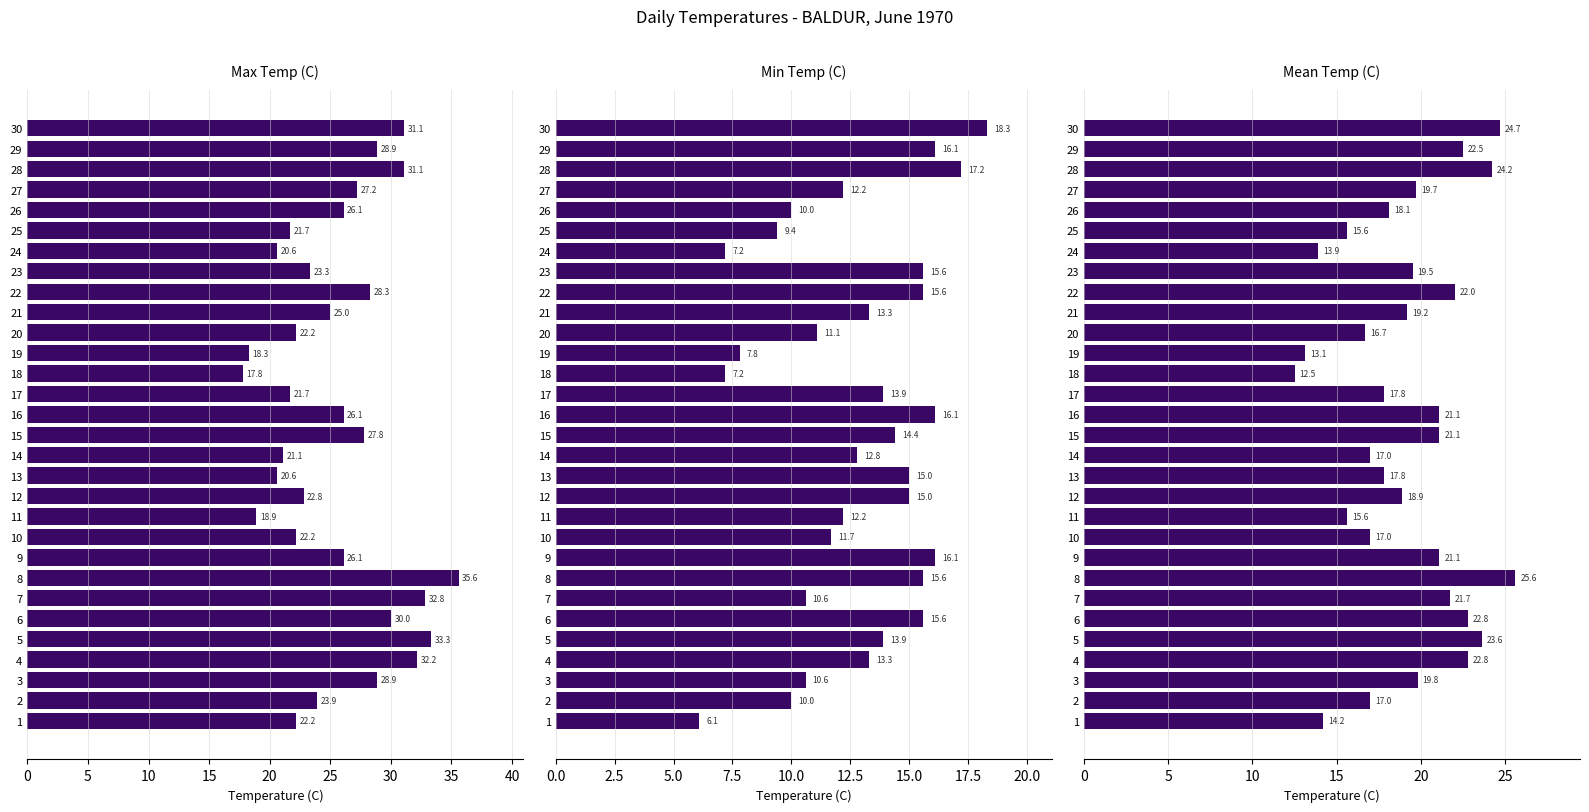

List the series in order of their overall mean, highest first.

Max Temp (C), Mean Temp (C), Min Temp (C)